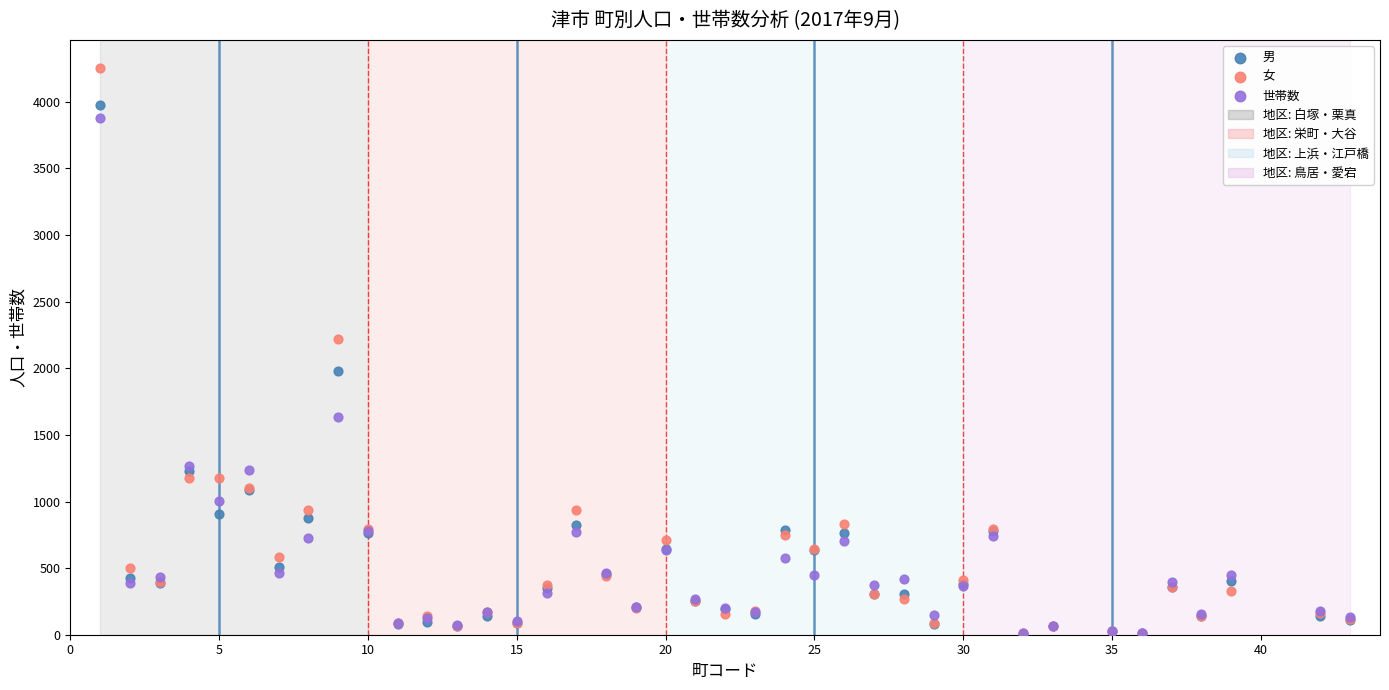

Across all series, what Y value is closest to 2130?

2220